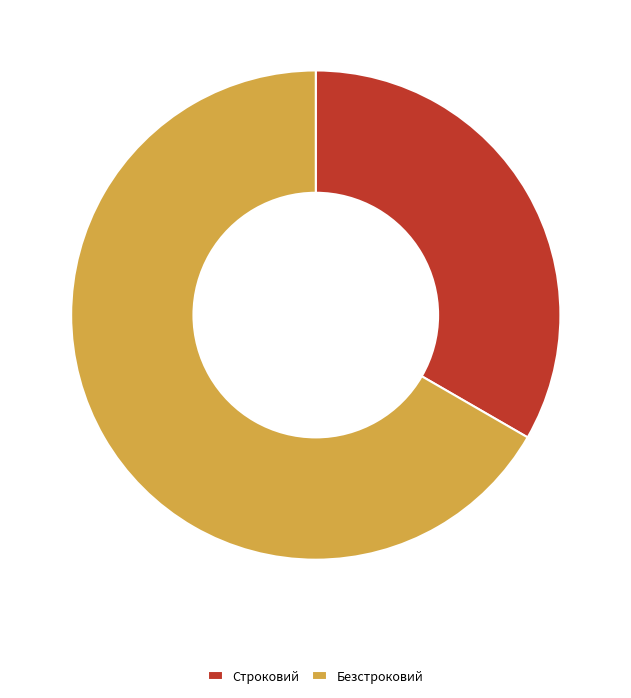

The Безстроковий slice represents 78% of the pie. True or false?

False